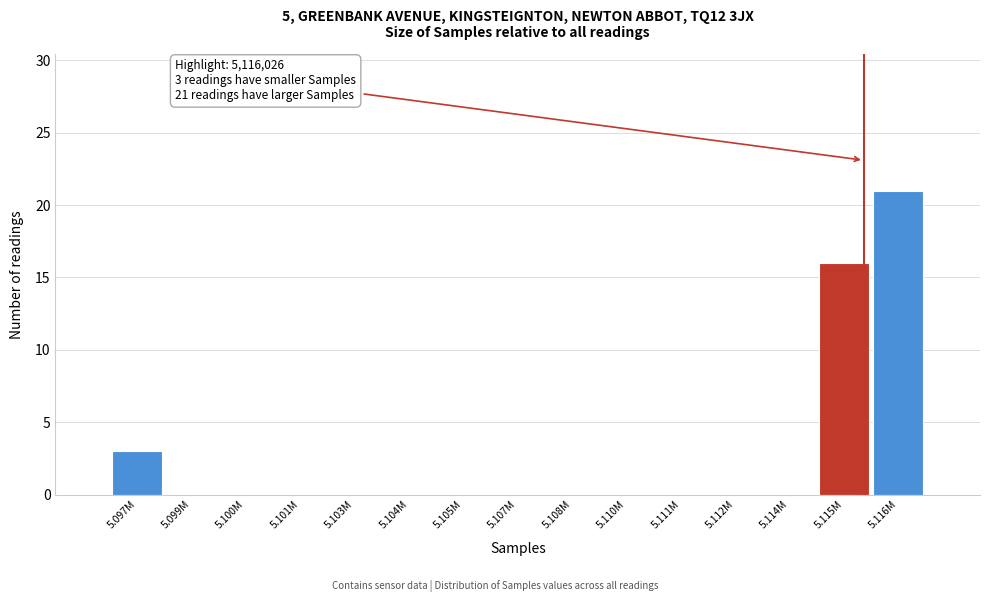

Reading left to right, transcribe all the data shown in this chart.

5.097M=3	5.099M=0	5.100M=0	5.101M=0	5.103M=0	5.104M=0	5.105M=0	5.107M=0	5.108M=0	5.110M=0	5.111M=0	5.112M=0	5.114M=0	5.115M=16	5.116M=21